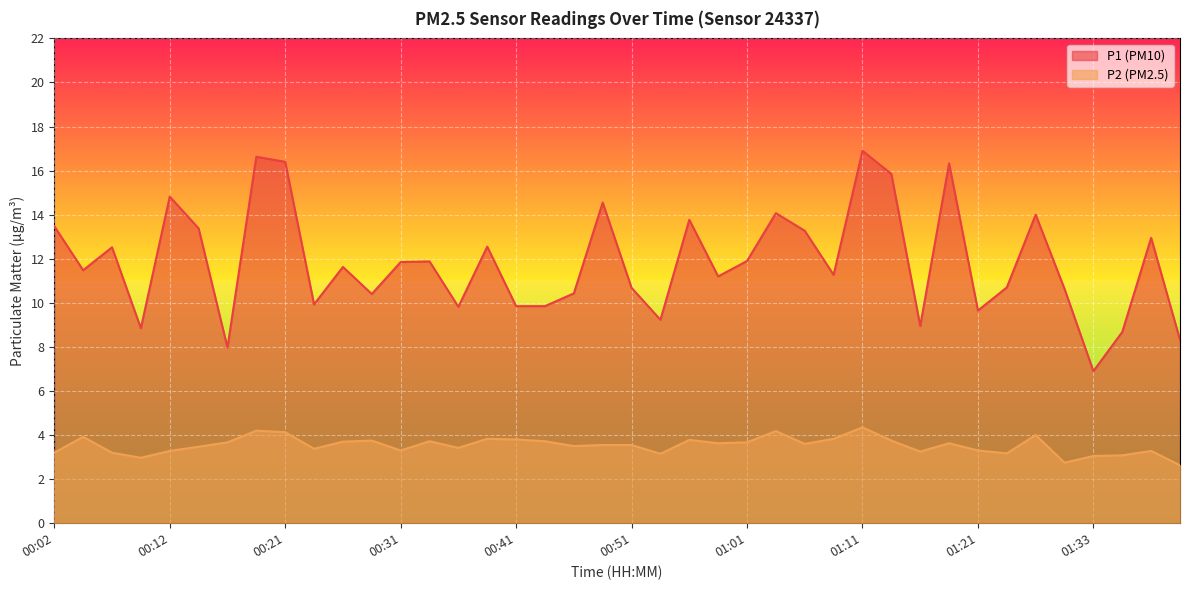

What is the maximum value for P2?

4.3